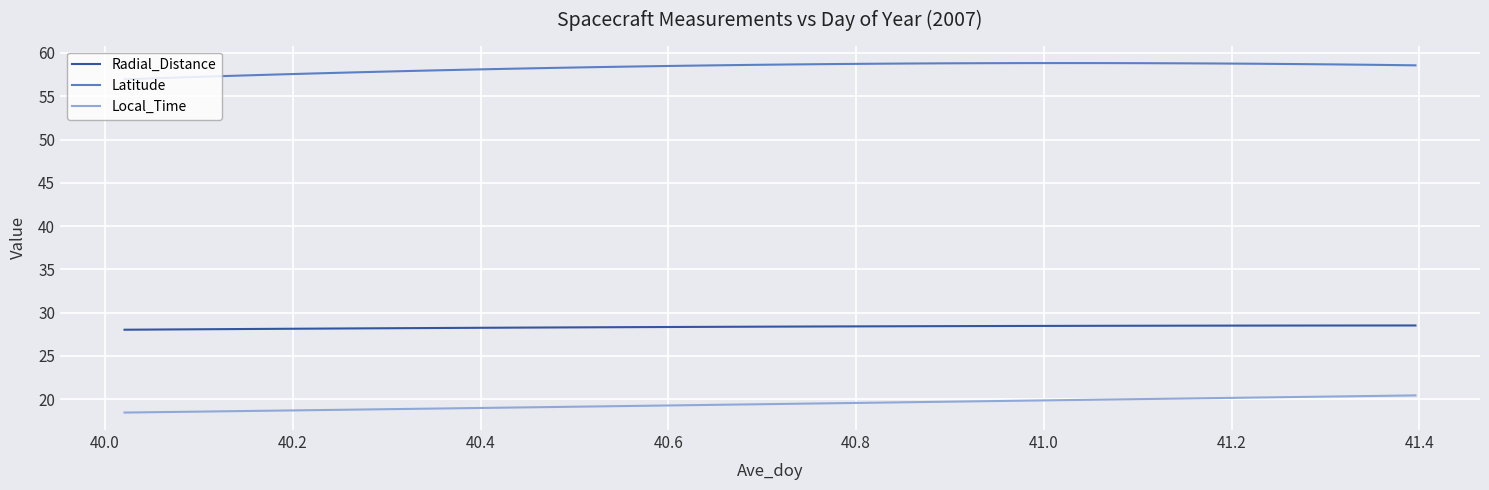

Which series has the largest total across all categories?

Latitude